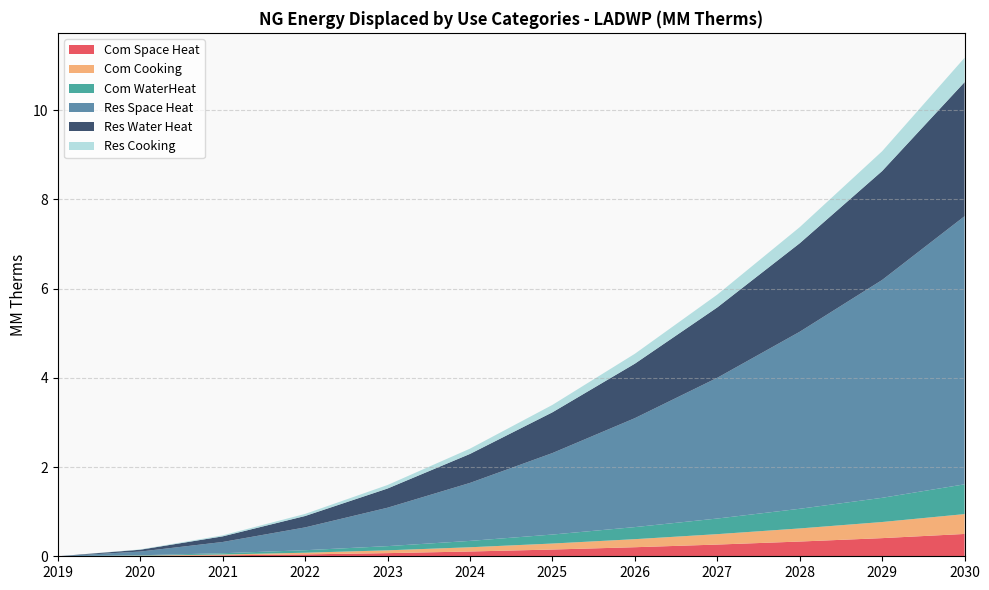

Reading left to right, transcribe all the data shown in this chart.

Com Space Heat: 2019=0.0	2020=0.0	2021=0.0	2022=0.0	2023=0.1	2024=0.1	2025=0.2	2026=0.2	2027=0.3	2028=0.3	2029=0.4	2030=0.5
Com Cooking: 2019=0.0	2020=0.0	2021=0.0	2022=0.0	2023=0.1	2024=0.1	2025=0.1	2026=0.2	2027=0.2	2028=0.3	2029=0.4	2030=0.4
Com WaterHeat: 2019=0.0	2020=0.0	2021=0.0	2022=0.1	2023=0.1	2024=0.1	2025=0.2	2026=0.3	2027=0.4	2028=0.4	2029=0.5	2030=0.7
Res Space Heat: 2019=0.0	2020=0.1	2021=0.3	2022=0.5	2023=0.9	2024=1.3	2025=1.8	2026=2.4	2027=3.2	2028=4.0	2029=4.9	2030=6.0
Res Water Heat: 2019=0.0	2020=0.0	2021=0.1	2022=0.3	2023=0.4	2024=0.6	2025=0.9	2026=1.2	2027=1.6	2028=2.0	2029=2.4	2030=3.0
Res Cooking: 2019=0.0	2020=0.0	2021=0.0	2022=0.0	2023=0.1	2024=0.1	2025=0.2	2026=0.2	2027=0.3	2028=0.4	2029=0.4	2030=0.5